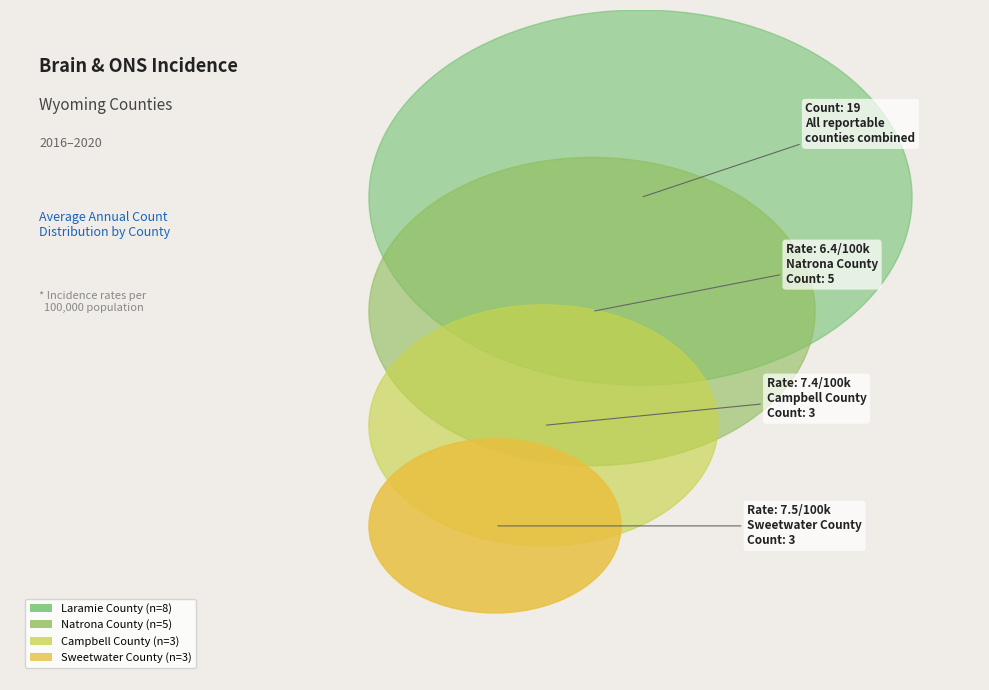

The Natrona County slice represents 26% of the pie. True or false?

True